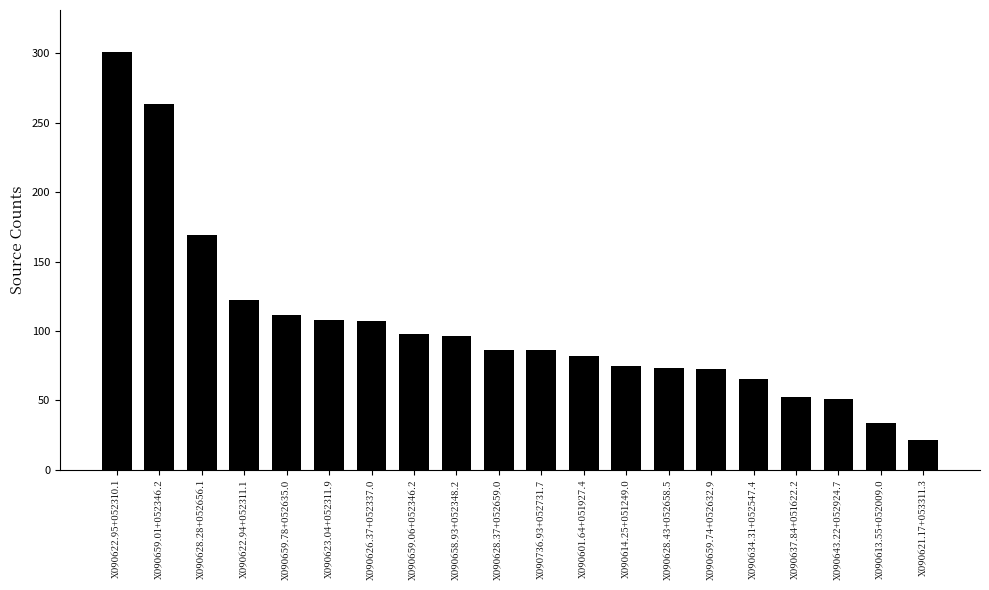

How many distinct data groups are displayed?

1